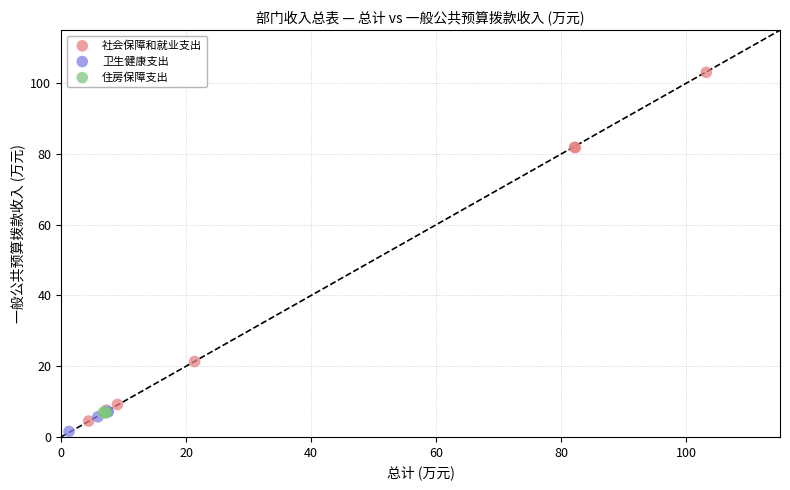

Which series contains the highest Y value?

社会保障和就业支出